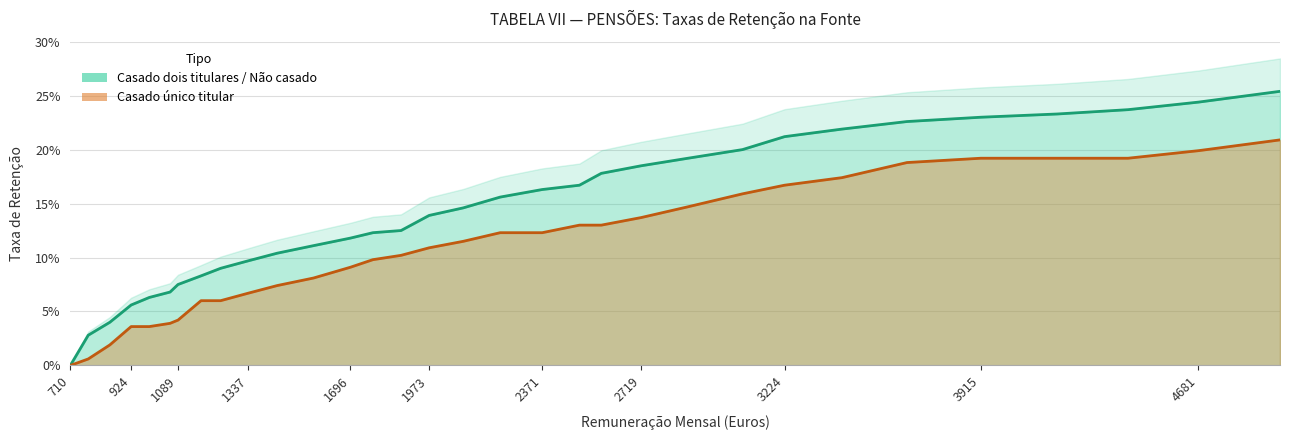

Reading left to right, transcribe all the data shown in this chart.

Casado dois titulares / Não casado: 710=0.0	773=0.0	849=0.0	924=0.1	988=0.1	1061=0.1	1089=0.1	1170=0.1	1239=0.1	1337=0.1	1438=0.1	1566=0.1	1696=0.1	1775=0.1	1874=0.1	1973=0.1	2093=0.1	2223=0.2	2371=0.2	2502=0.2	2579=0.2	2719=0.2	2884=0.2	3076=0.2	3224=0.2	3426=0.2	3655=0.2	3915=0.2	4184=0.2	4433=0.2	4681=0.2	4968=0.3
Casado único titular: 710=0.0	773=0.0	849=0.0	924=0.0	988=0.0	1061=0.0	1089=0.0	1170=0.1	1239=0.1	1337=0.1	1438=0.1	1566=0.1	1696=0.1	1775=0.1	1874=0.1	1973=0.1	2093=0.1	2223=0.1	2371=0.1	2502=0.1	2579=0.1	2719=0.1	2884=0.1	3076=0.2	3224=0.2	3426=0.2	3655=0.2	3915=0.2	4184=0.2	4433=0.2	4681=0.2	4968=0.2